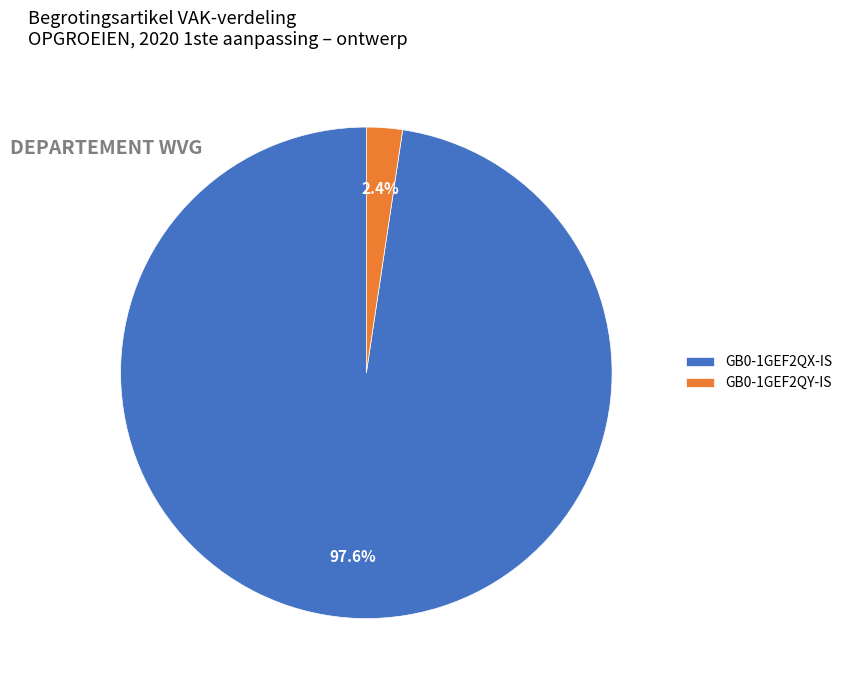

Do GB0-1GEF2QX-IS and GB0-1GEF2QY-IS together represent more than half of the pie?

Yes